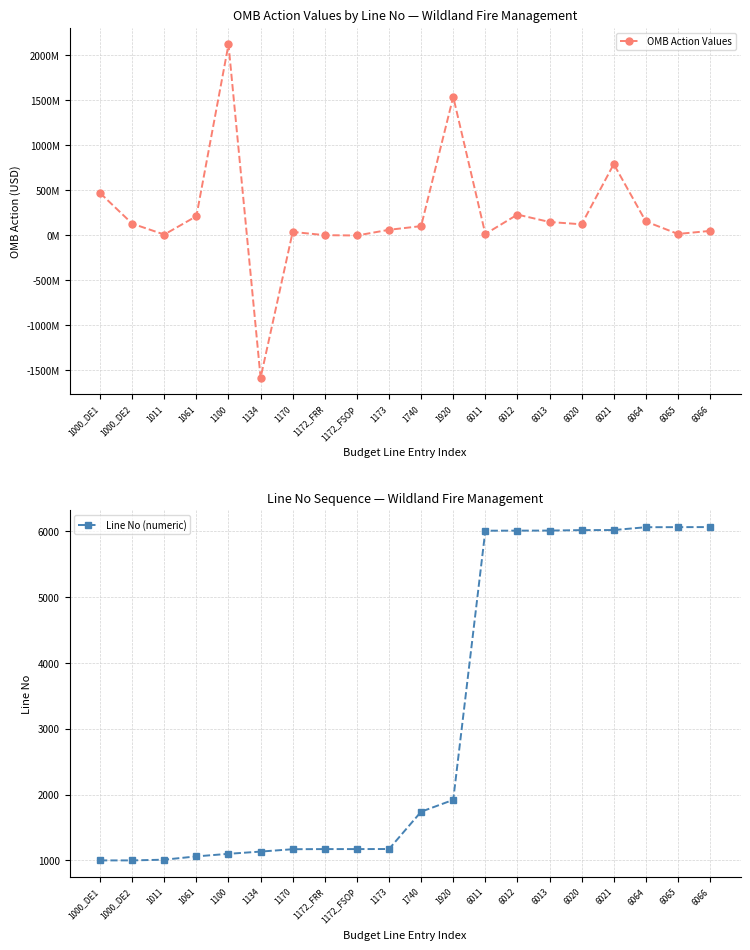

Between which two adjacent categories do OMB Action Values and Line No (numeric) first intersect?

1100 and 1134